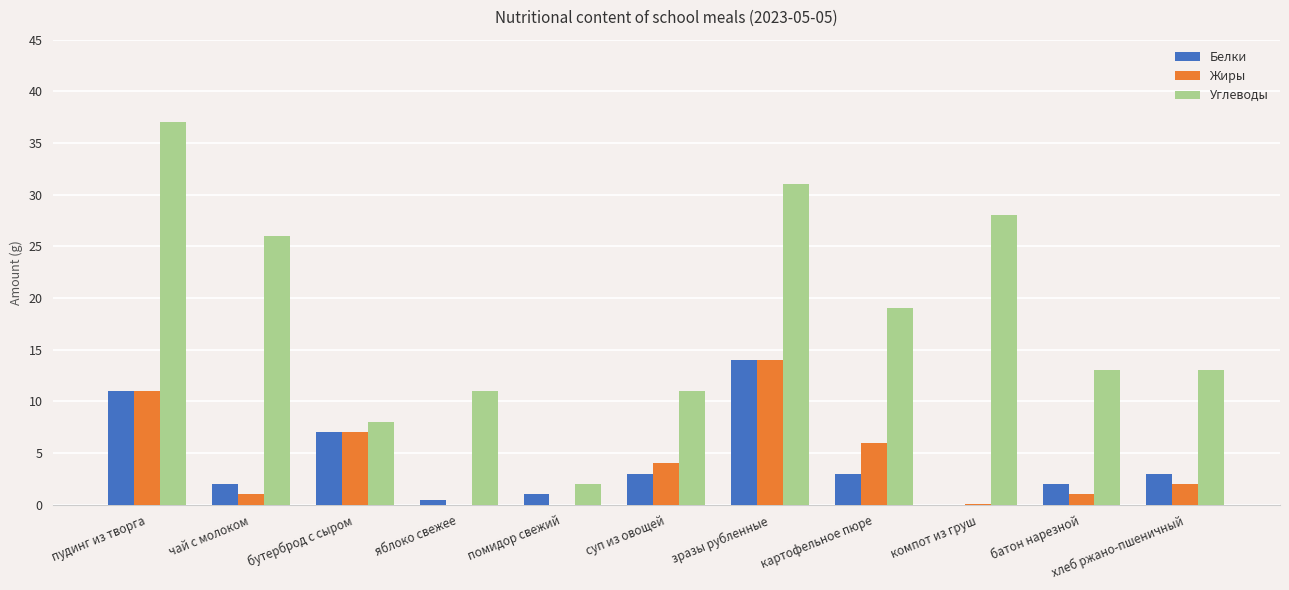

What is the maximum value for Жиры?

14.0